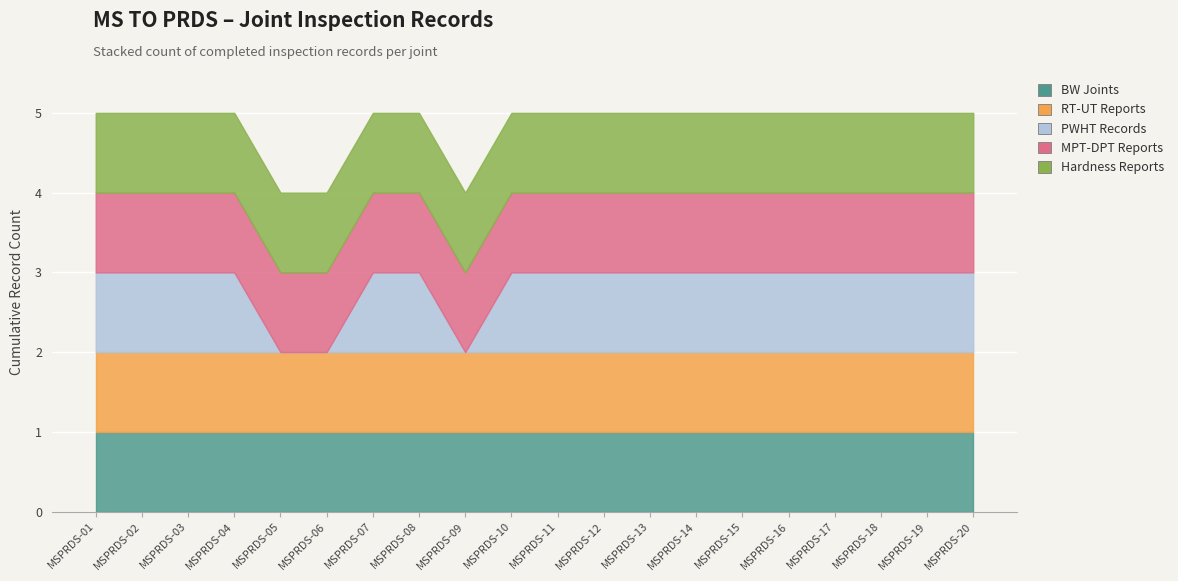

Which series has the widest spread of values?

PWHT Records